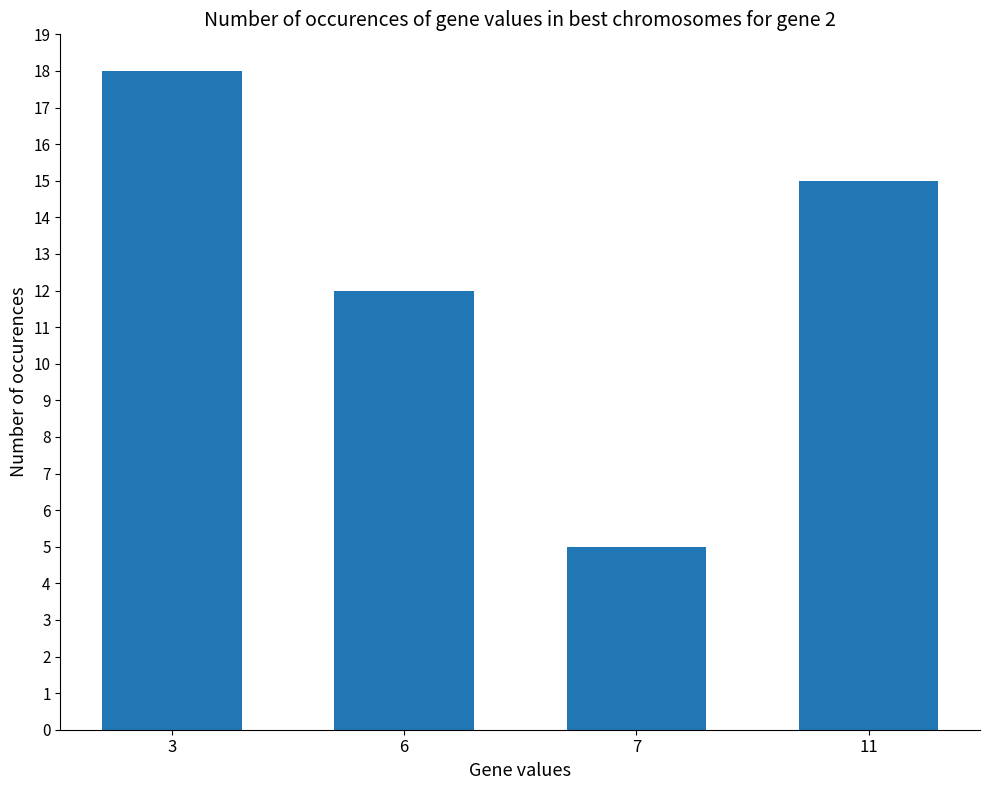

Does the chart contain any negative values?

No